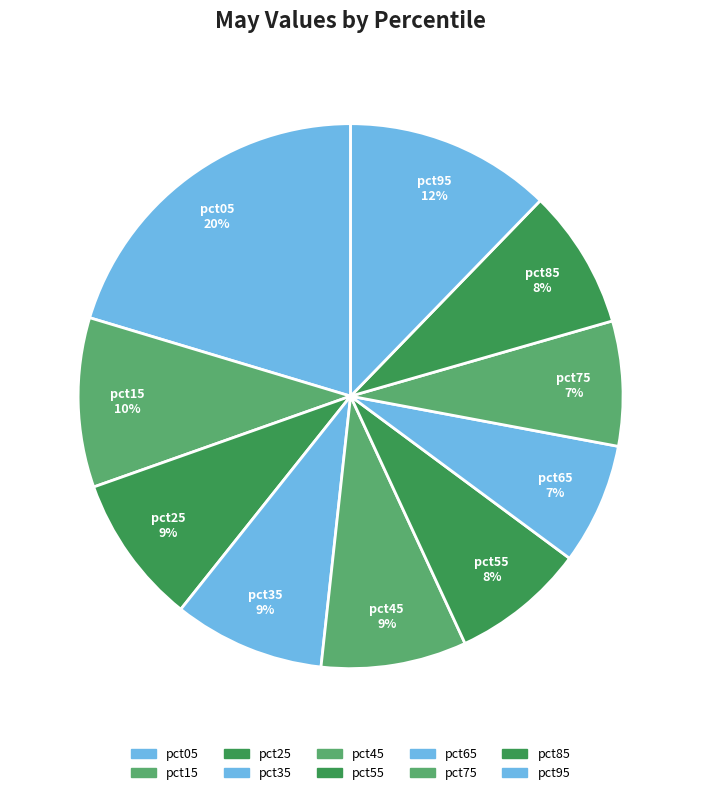

What percentage is the pct15 slice, to the nearest percent?

10%